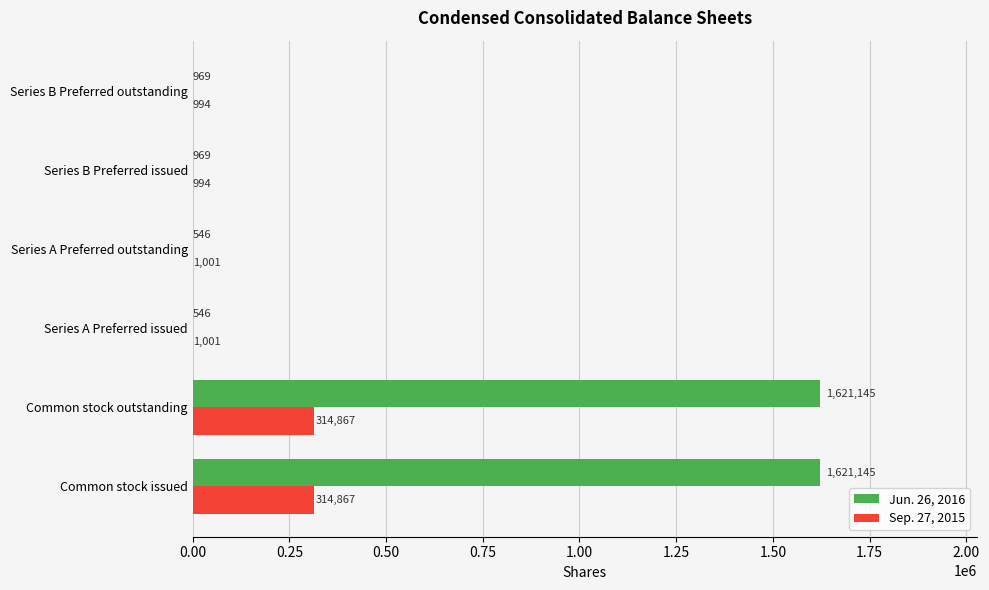

True or false: Sep. 27, 2015 has a value of 994 at Series B Preferred outstanding.

True